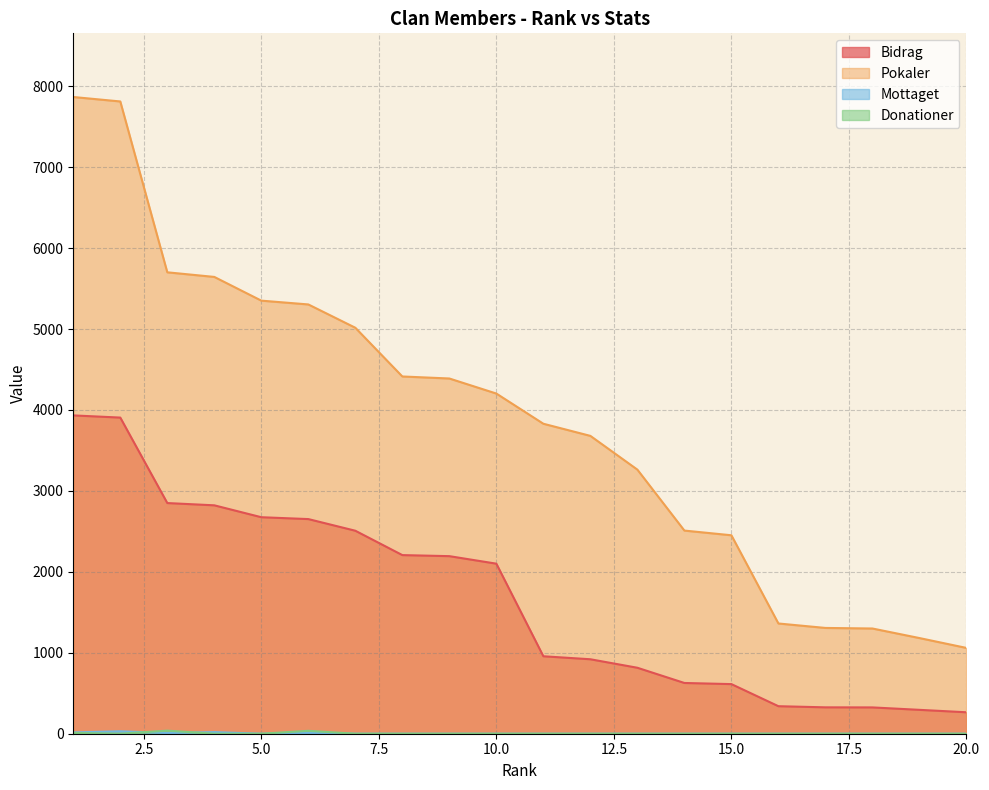

At 7, list the series in order from smallest to largest.

Mottaget, Donationer, Bidrag, Pokaler